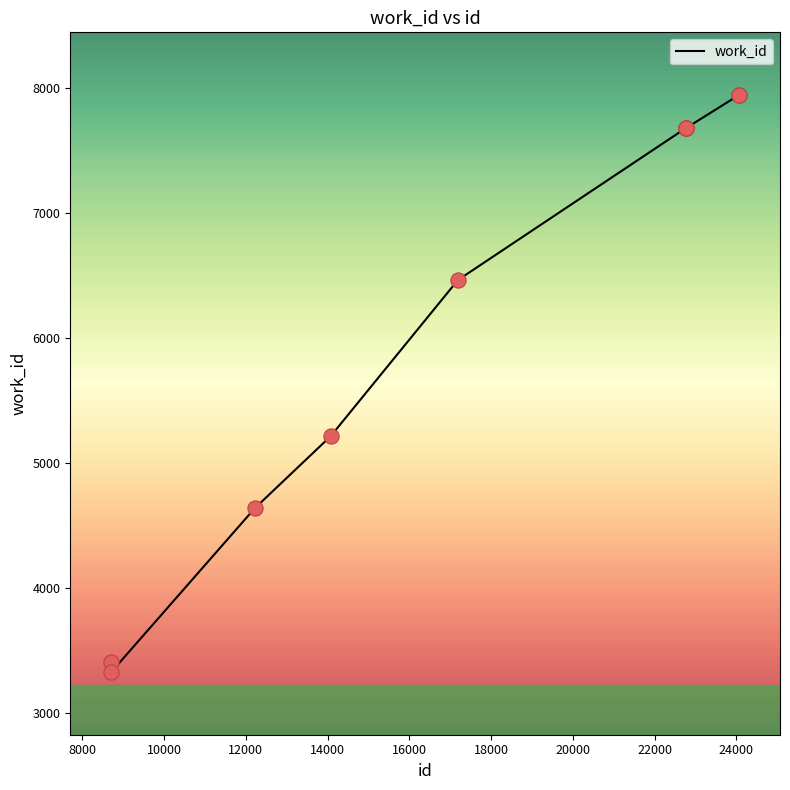

What is the maximum value shown in the chart?

7941